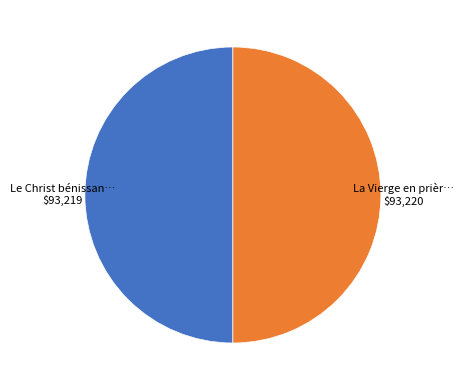

Which category accounts for the majority?

La Vierge en prière